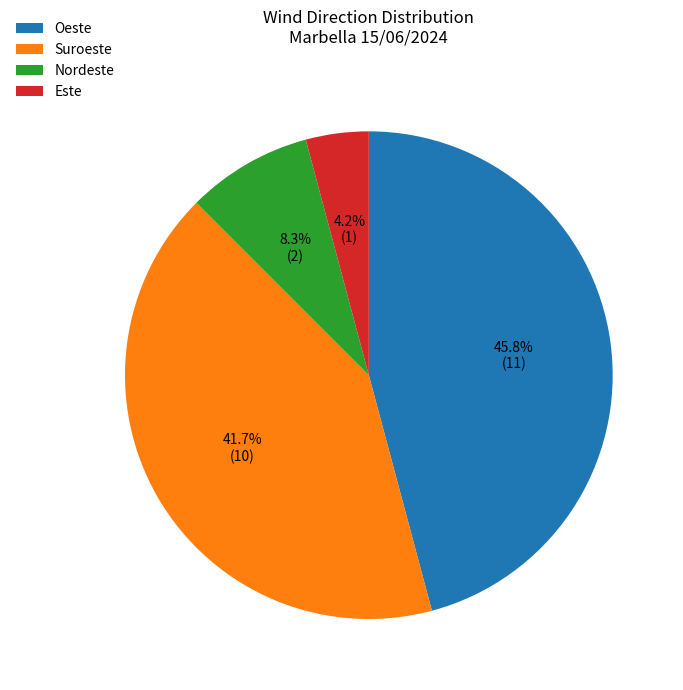

Rank the categories by value from highest to lowest.

Oeste, Suroeste, Nordeste, Este